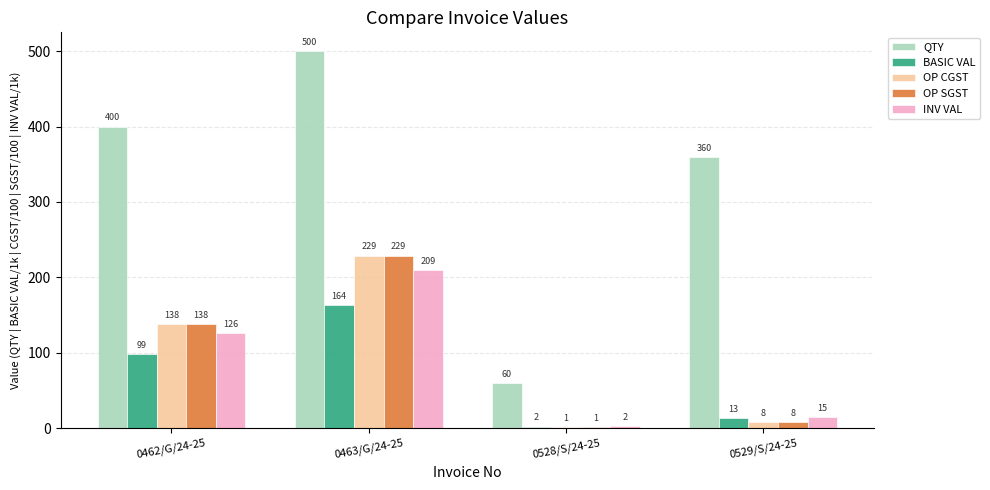

True or false: BASIC VAL has a value of 13.0 at 0529/S/24-25.

True